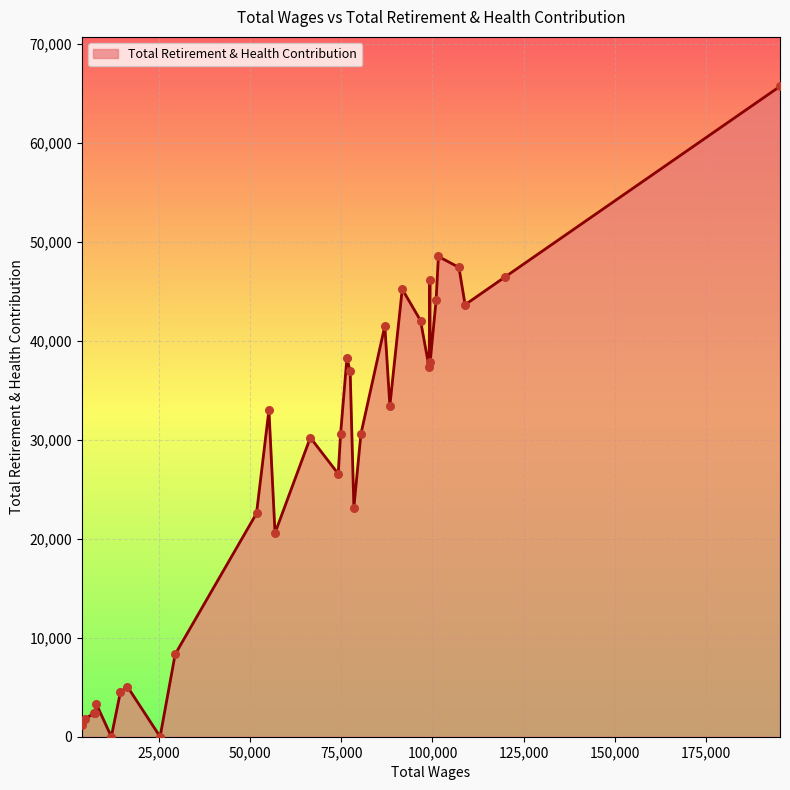

What is the difference between the maximum and minimum values?

65739